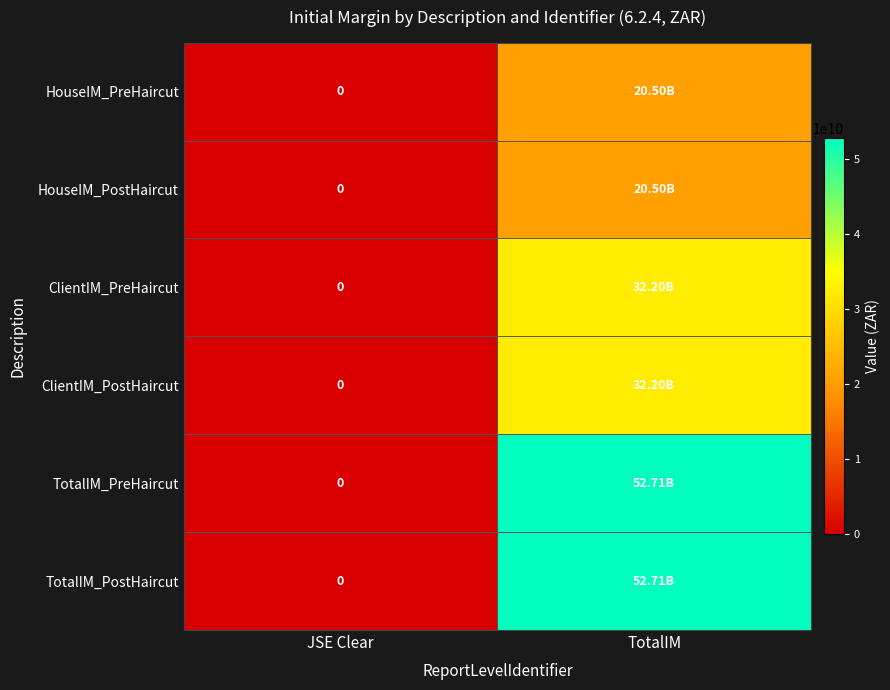

At how many categories does at least one series exceed 48109830736?

1